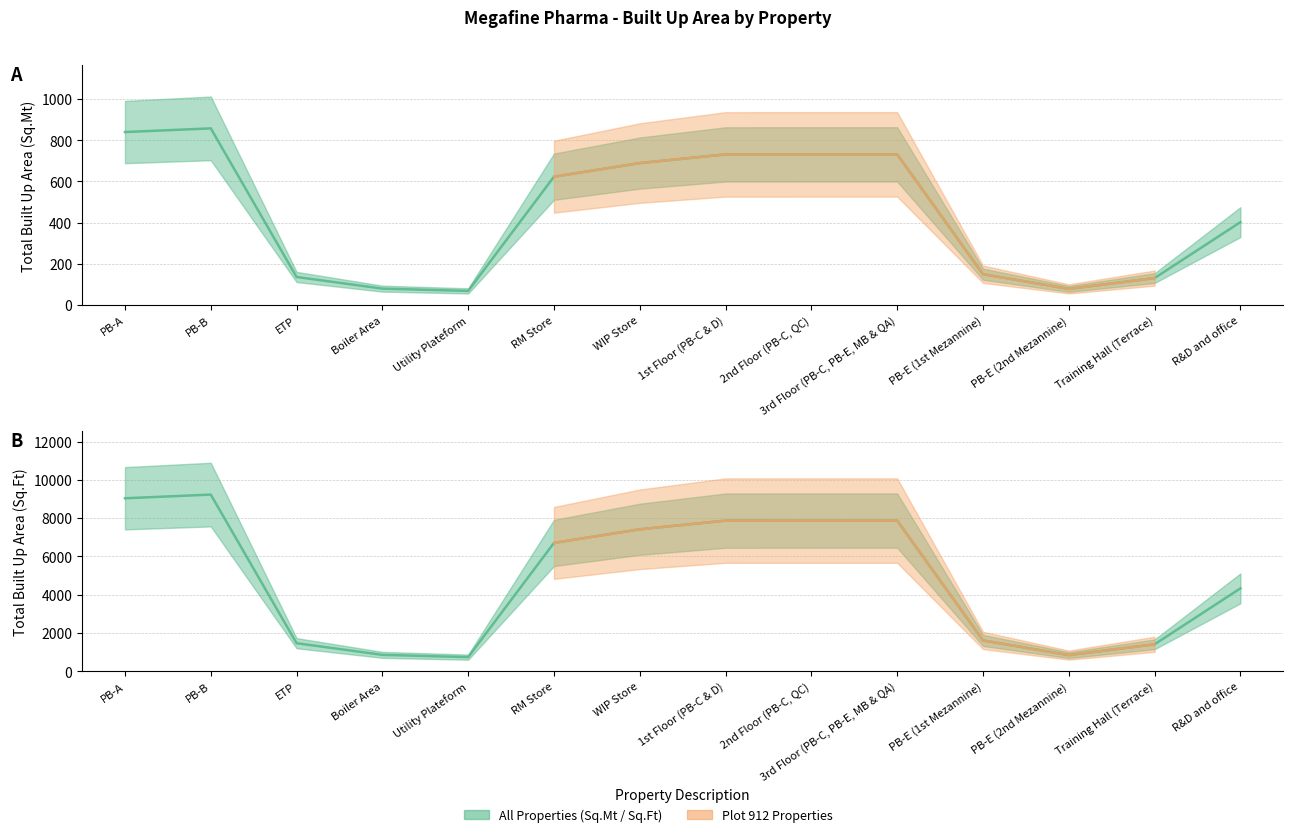

True or false: Total Built Up Area (Sq.Mt) and Total Built Up Area (Sq.Ft) cross at least once.

False